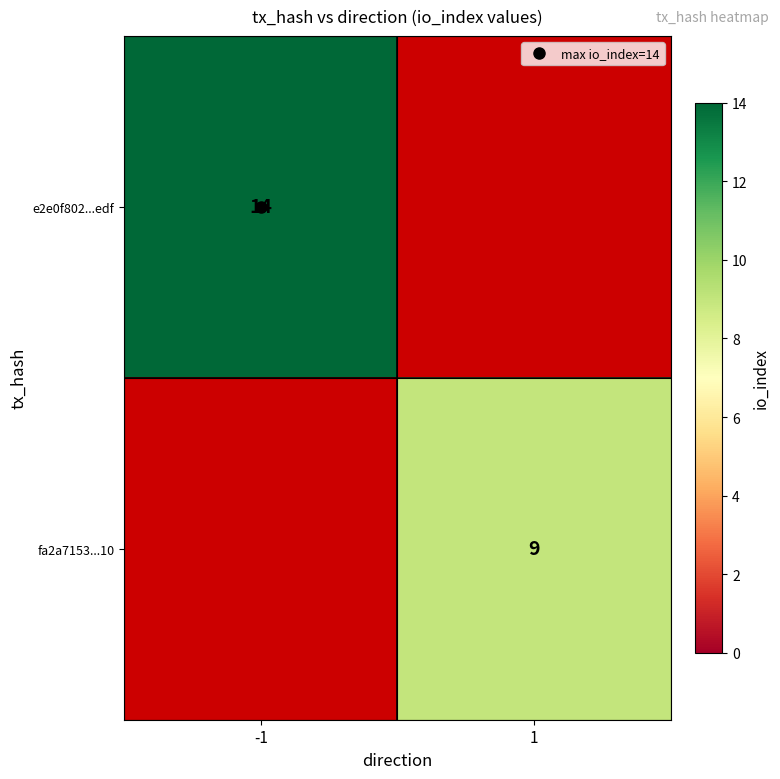

What is the approximate value of e2e0f802...edf at -1?

14.0